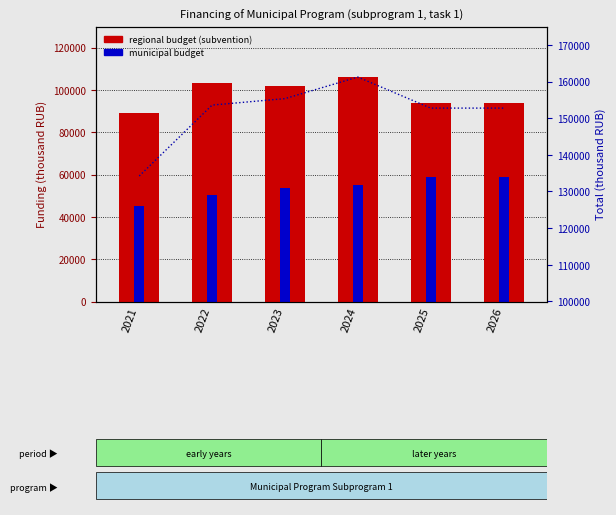

What is the value of the municipal budget bar at the 3rd from the left?

53513.9